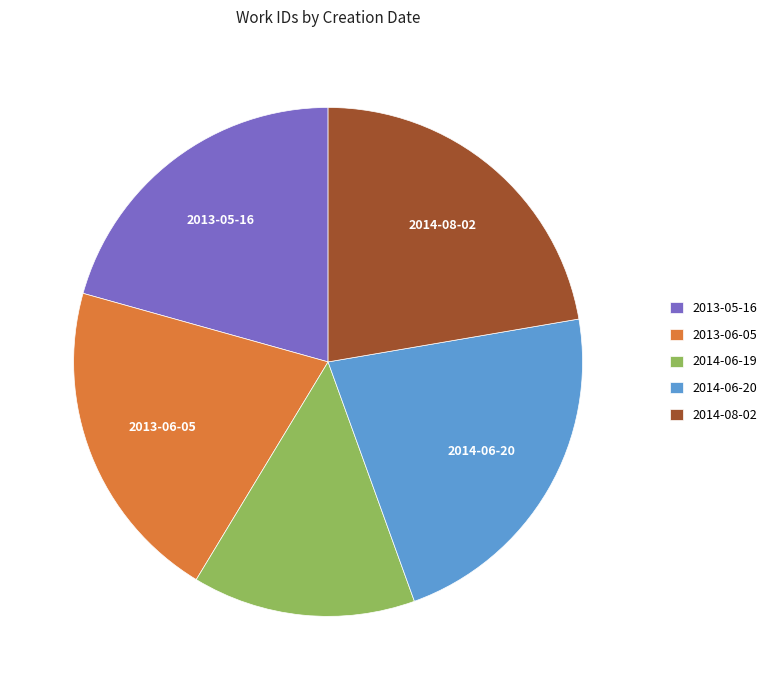

How many slices are in this pie chart?

5